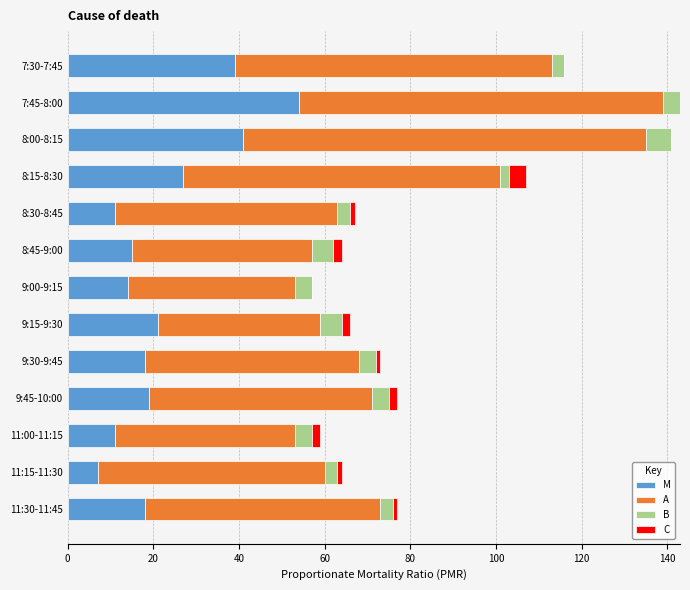

What is the sum of all M values?

295